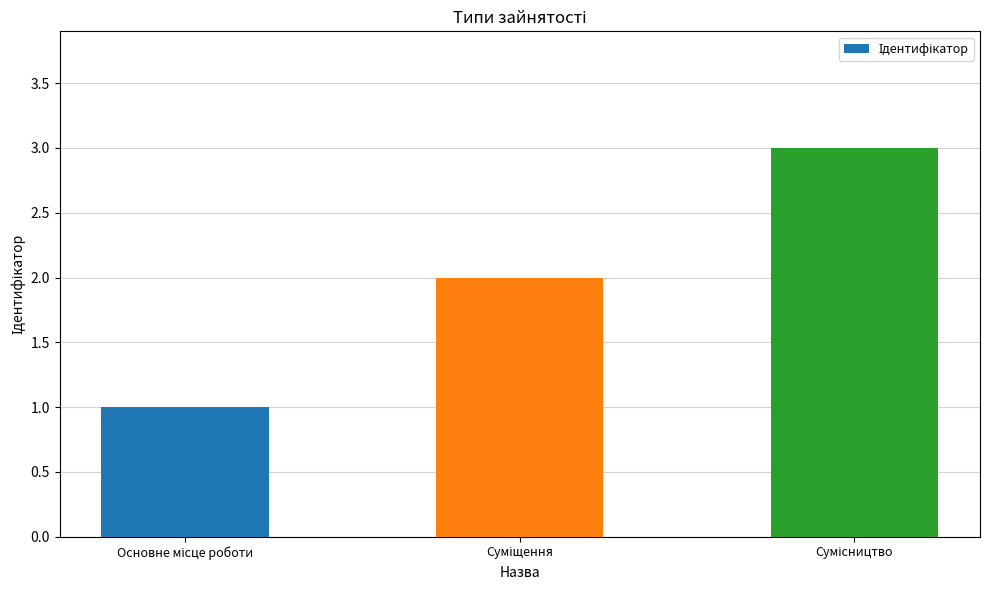

What is the greatest value displayed?

3